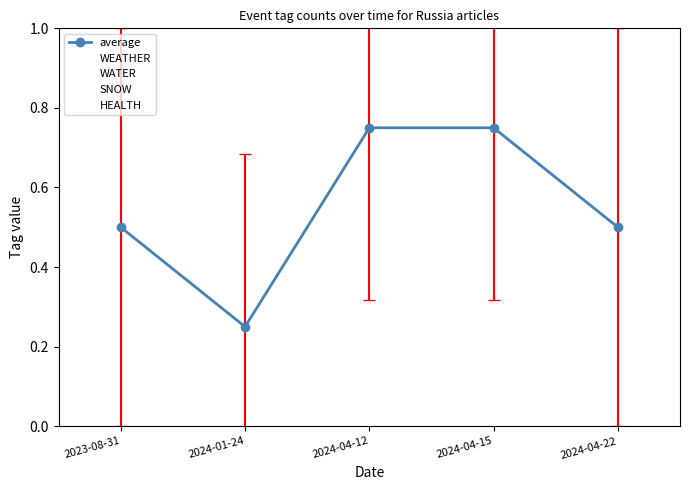

True or false: SNOW has more than 0 points higher than both neighbors.

False